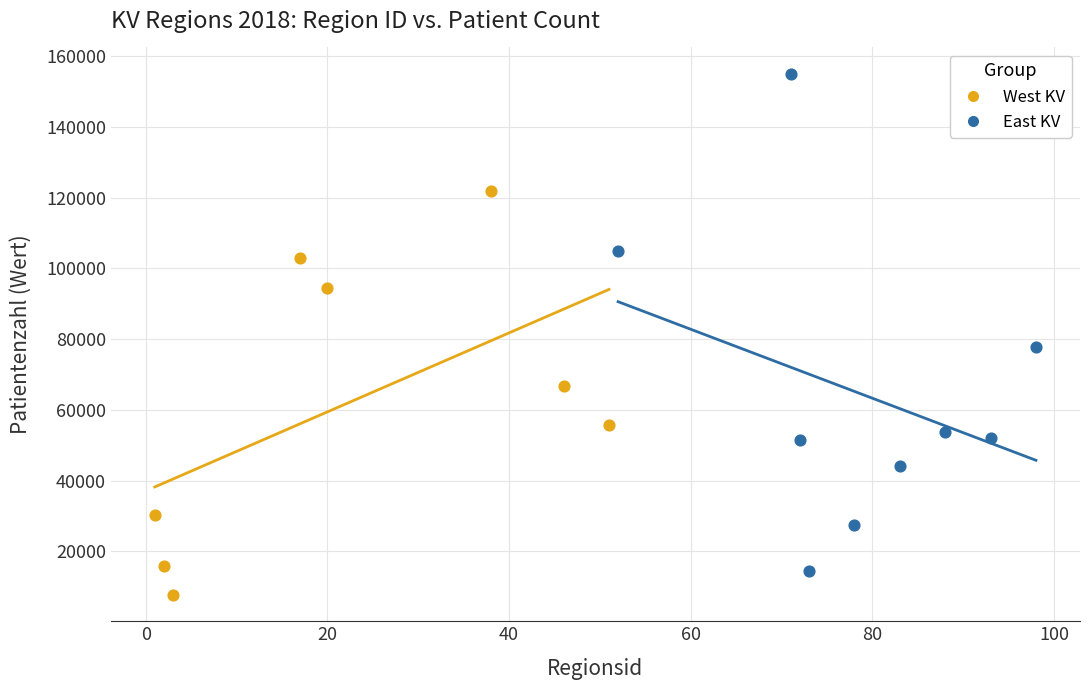

Which series has the widest spread of Y values?

East KV